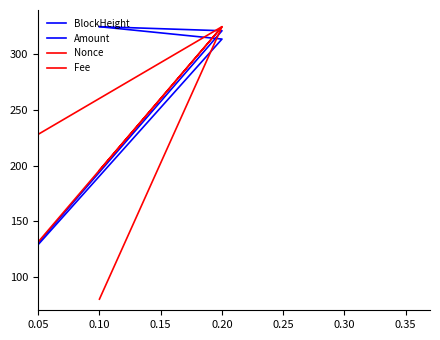

Count the Fee values in the range 80 to 325.

3